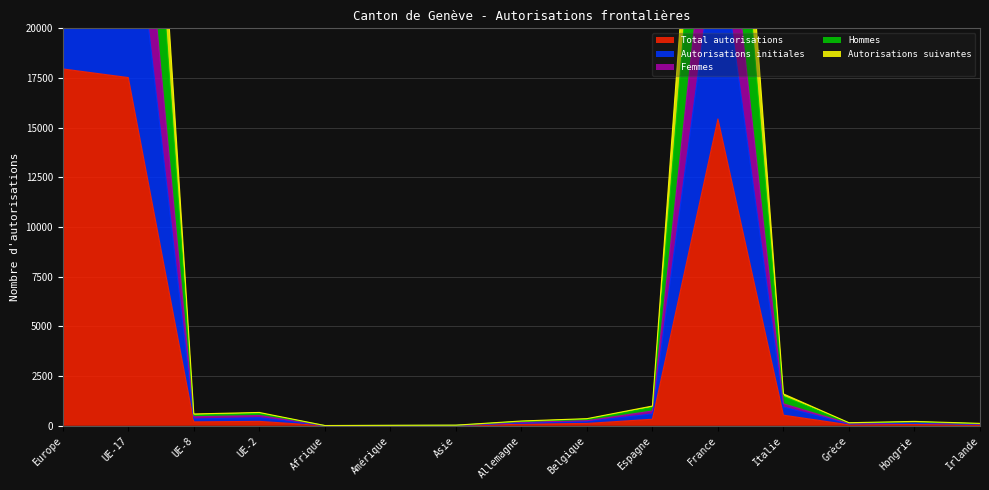

At which label does Autorisations suivantes reach its peak?

Europe